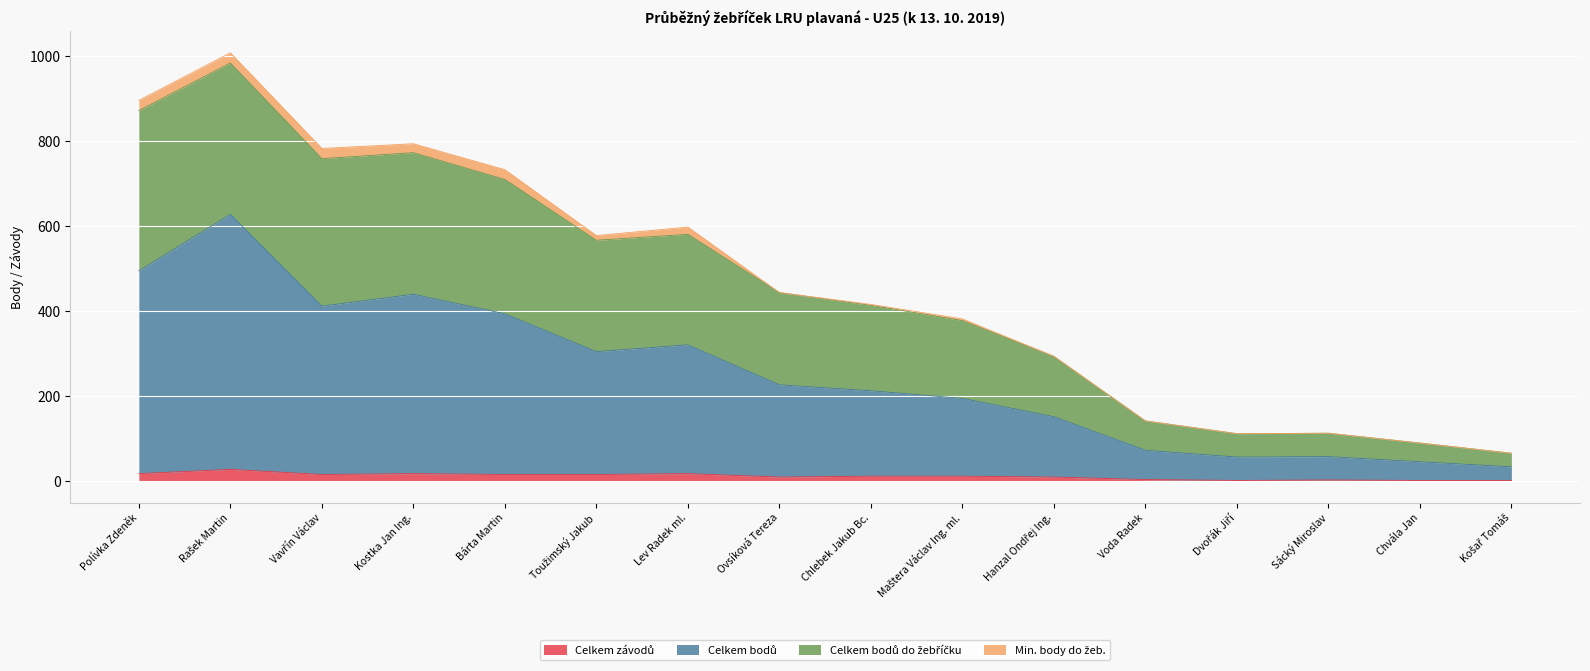

Does the chart display data point markers on the line(s)?

No